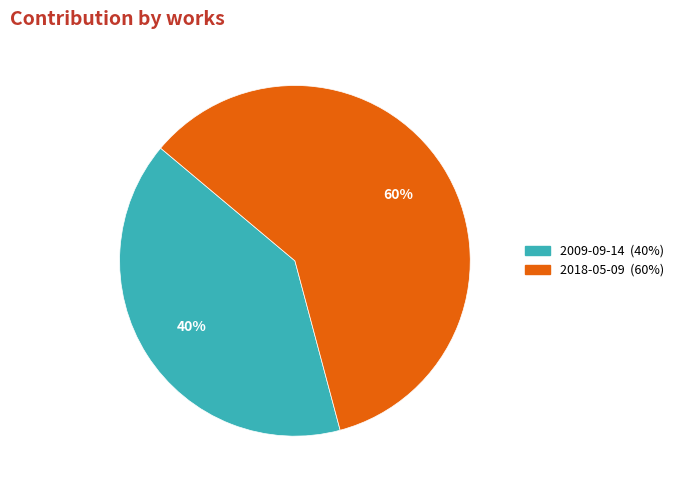

Combined, do 2018-05-09 and 2009-09-14 account for over 50%?

Yes